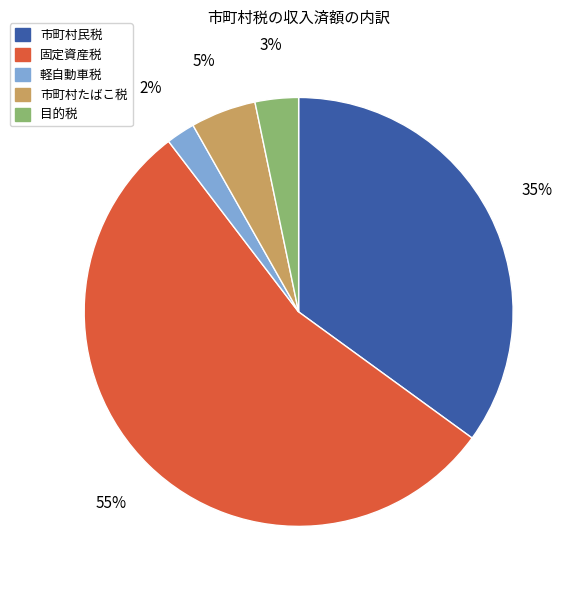

Do 固定資産税 and 軽自動車税 together represent more than half of the pie?

Yes